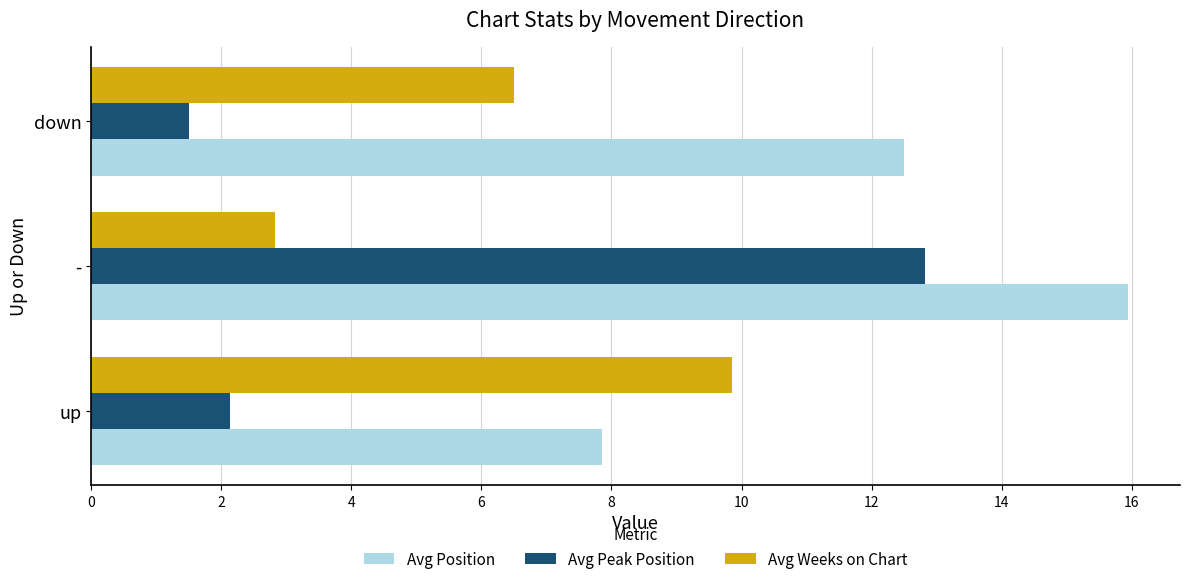

Where is Avg Peak Position nearest to the value 7?

up